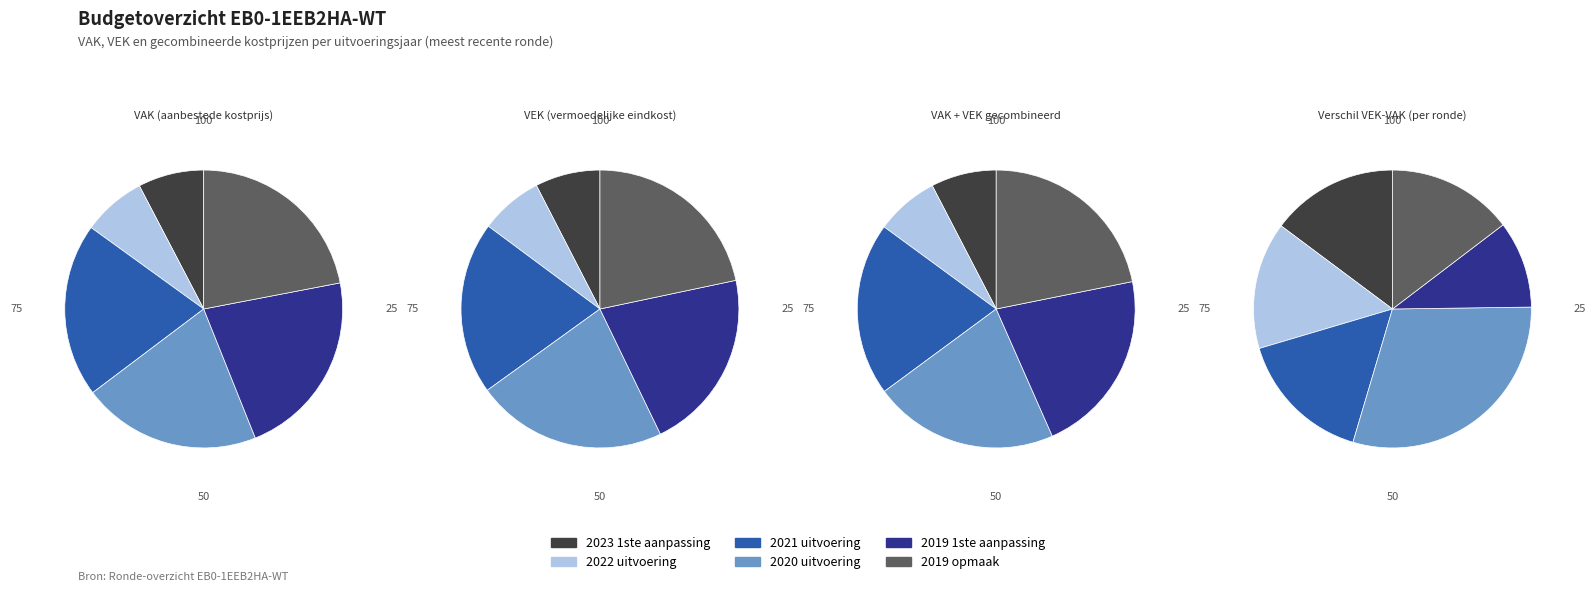

True or false: 2021 uitvoering accounts for 20% of the total.

True